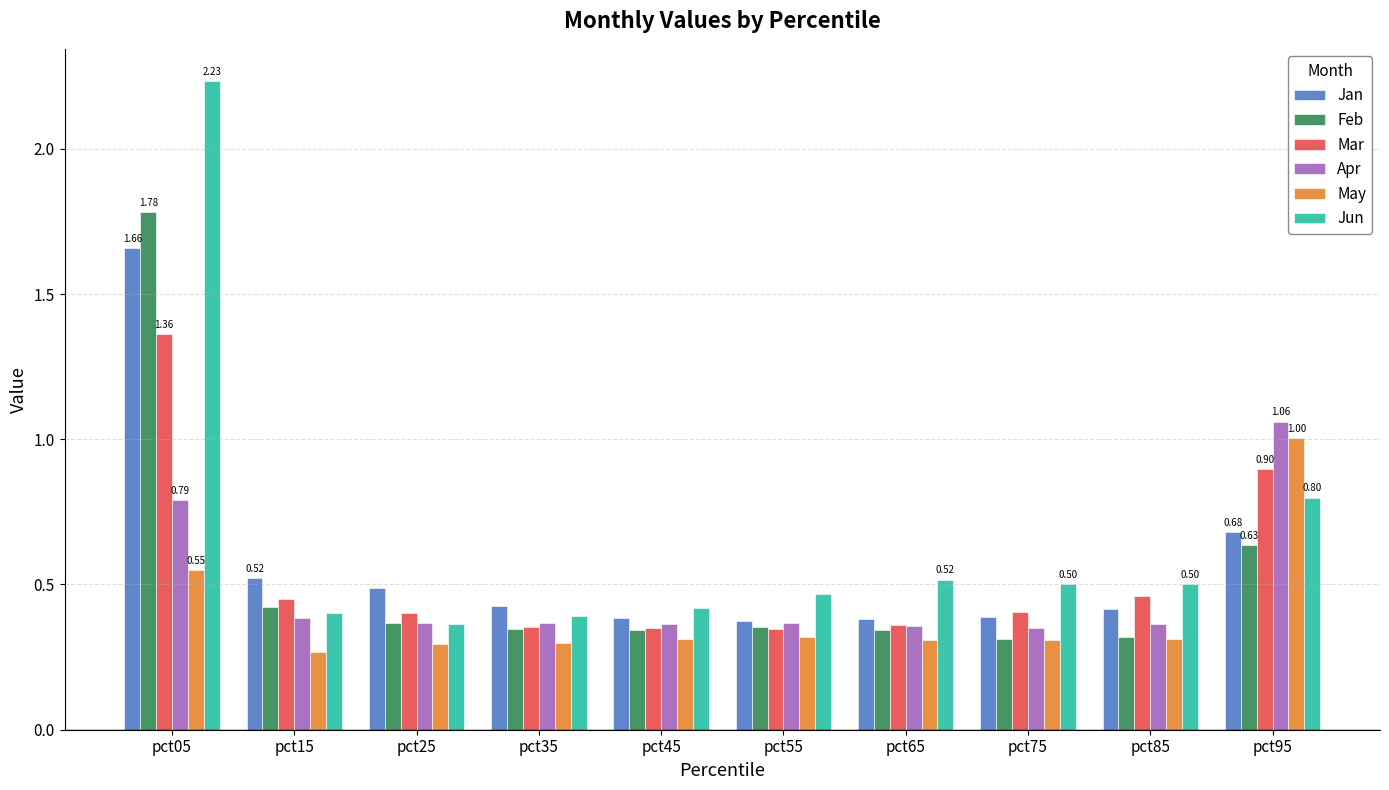

At which category is the sum across all series the highest?

pct05